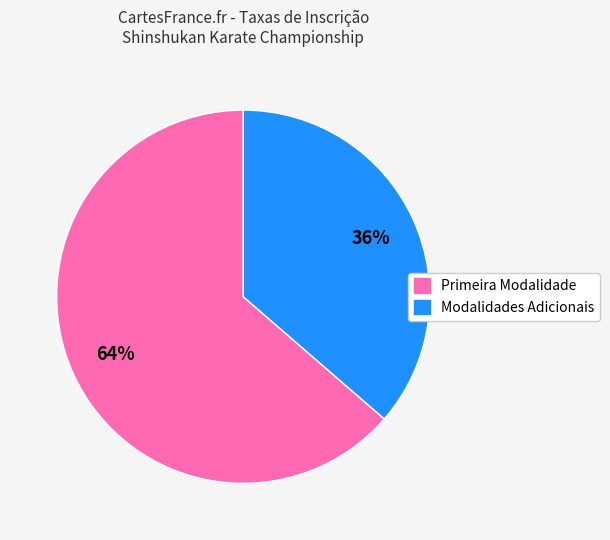

Count the number of slices in the pie.

2